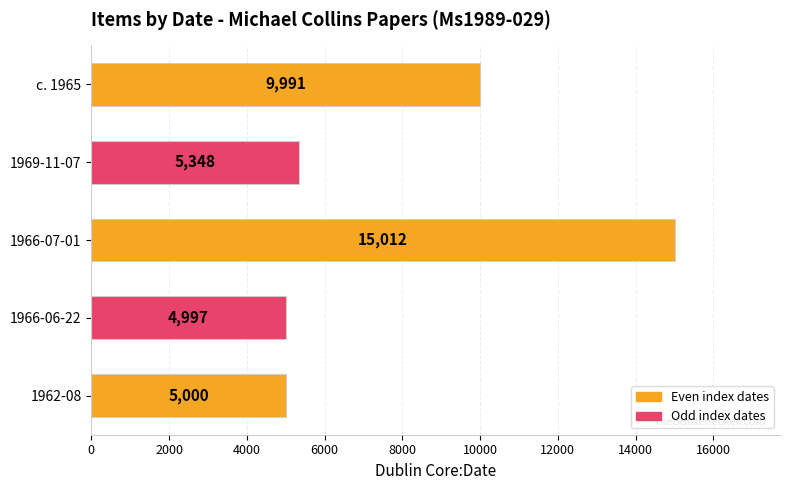

Is it true that the value at 1969-11-07 is 5348?

True